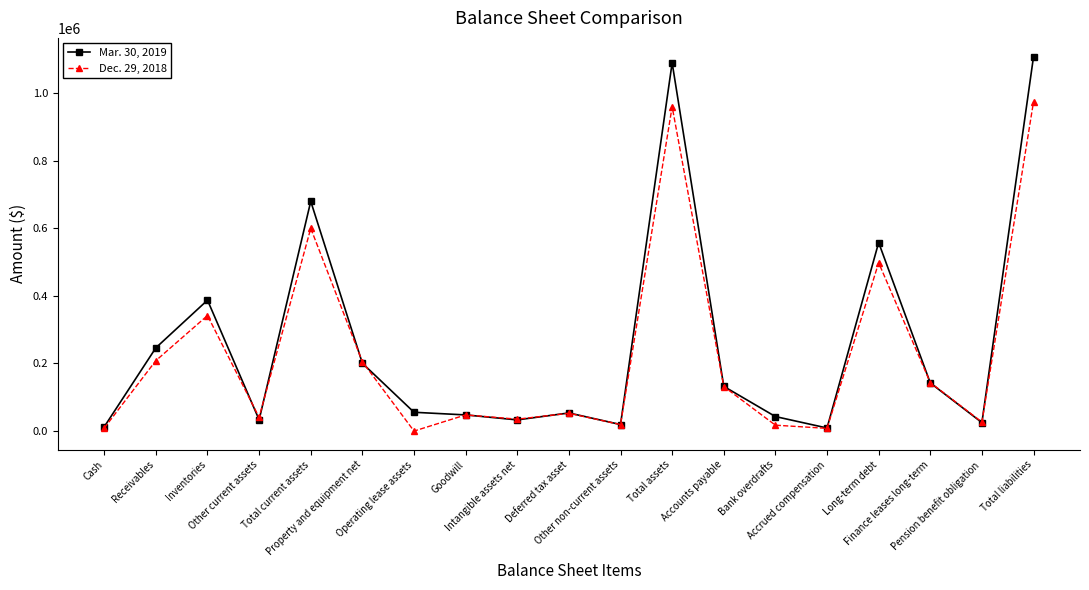

What is the label of the 19th point from the right?

Cash